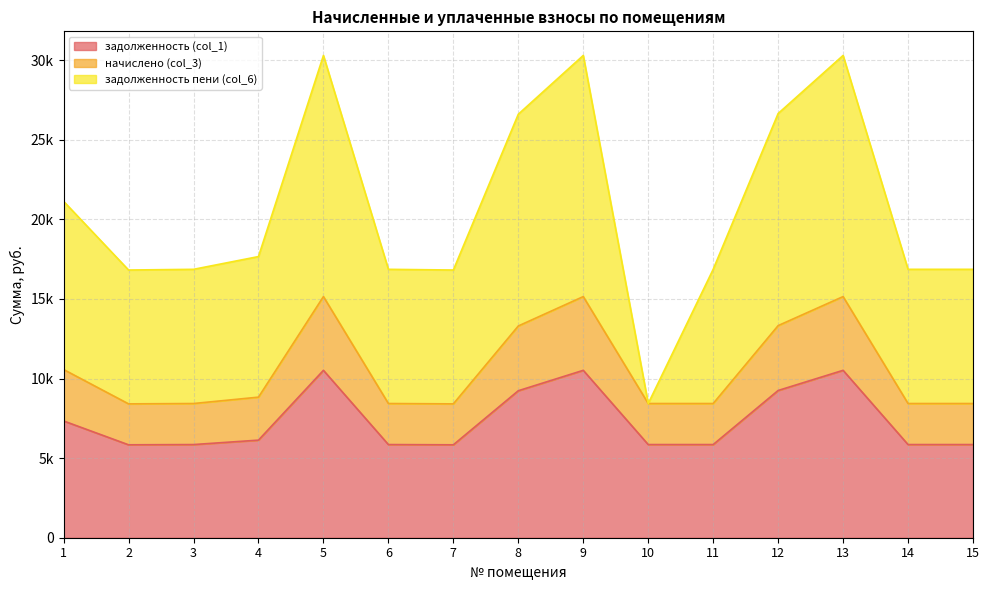

Does the chart display data point markers on the line(s)?

No